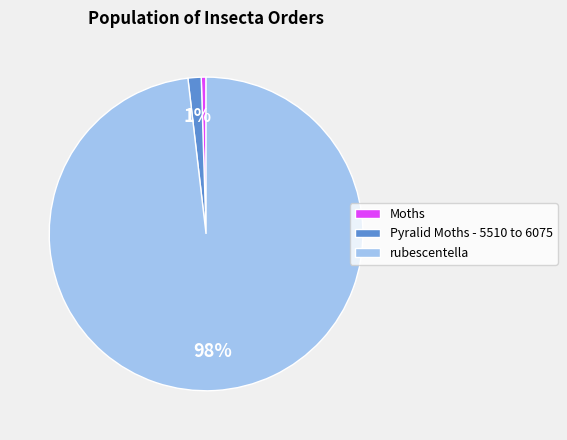

Between Moths and rubescentella, which is larger?

rubescentella